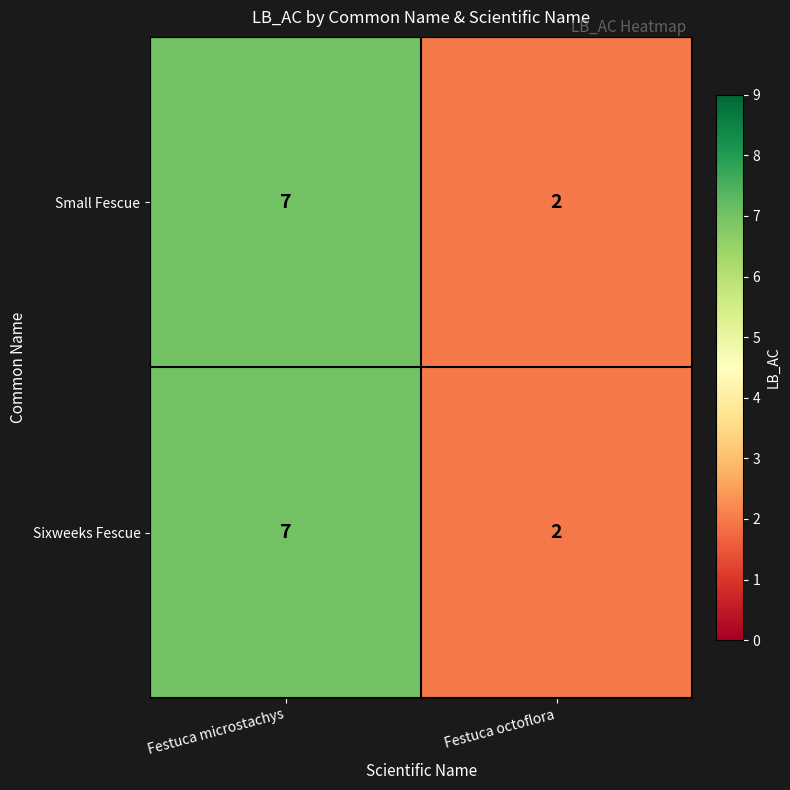

Which label corresponds to the largest value in the chart?

Festuca microstachys